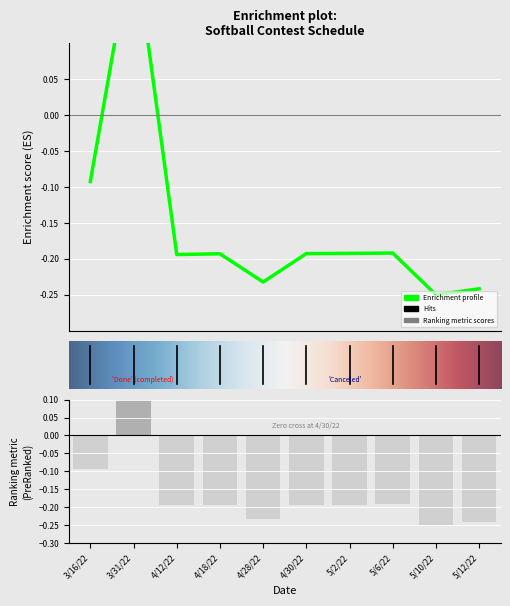

Where is the data nearest to the value 0?

3/16/22